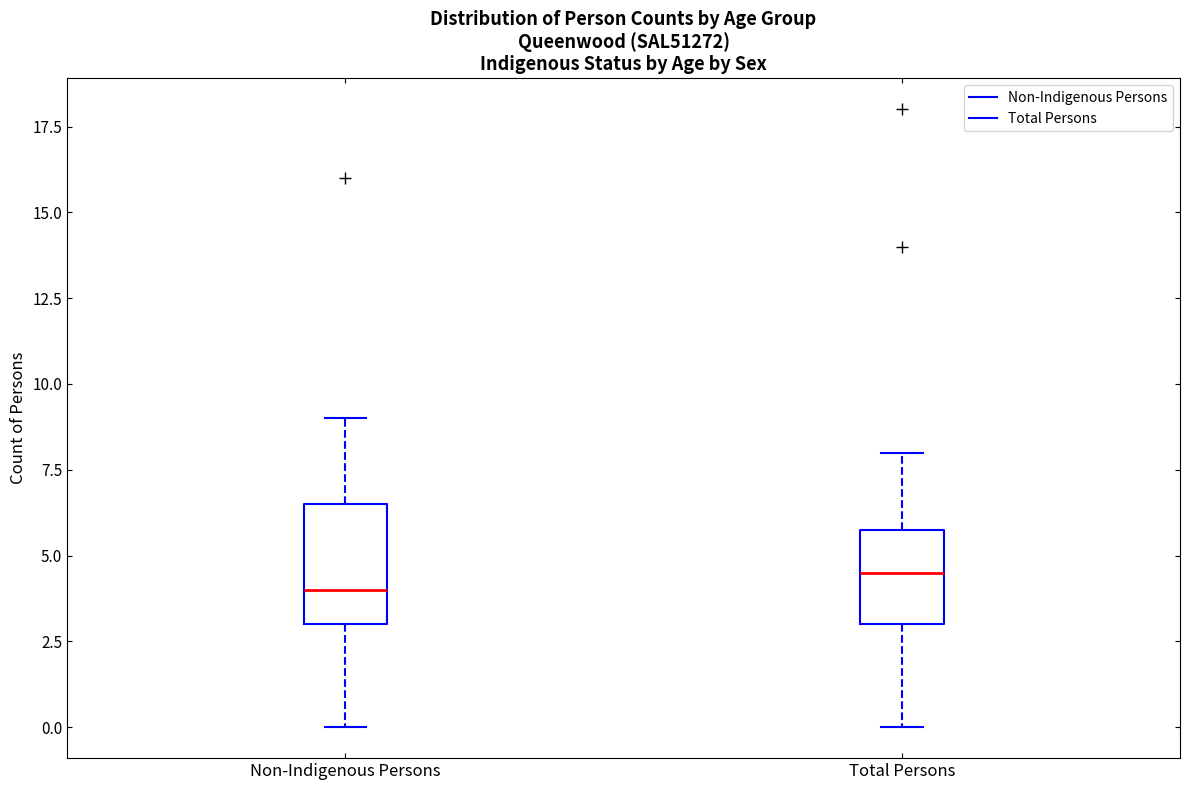

Which box's median line is the highest?

Total Persons